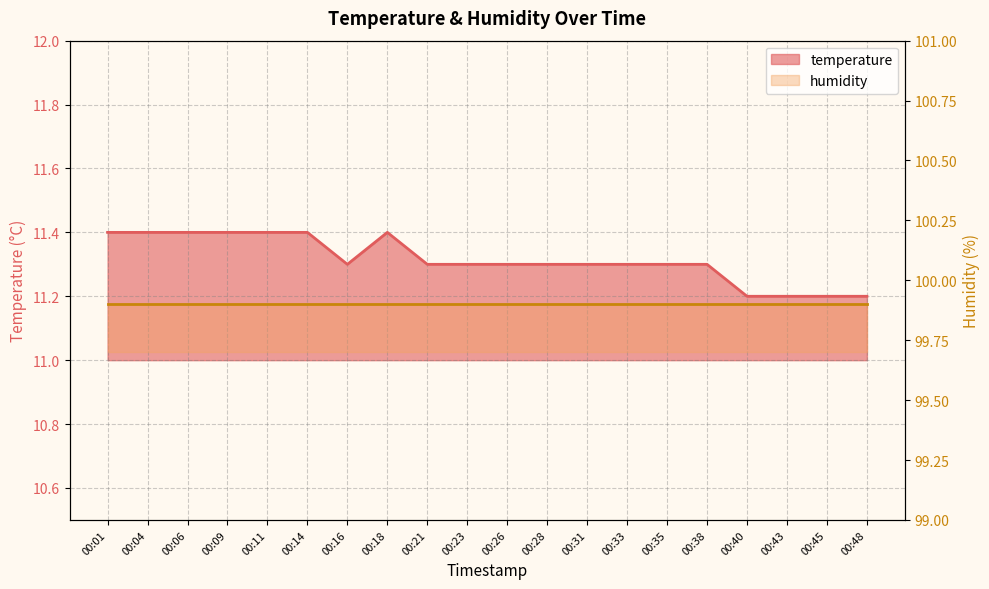

Does the chart have visible grid lines?

Yes